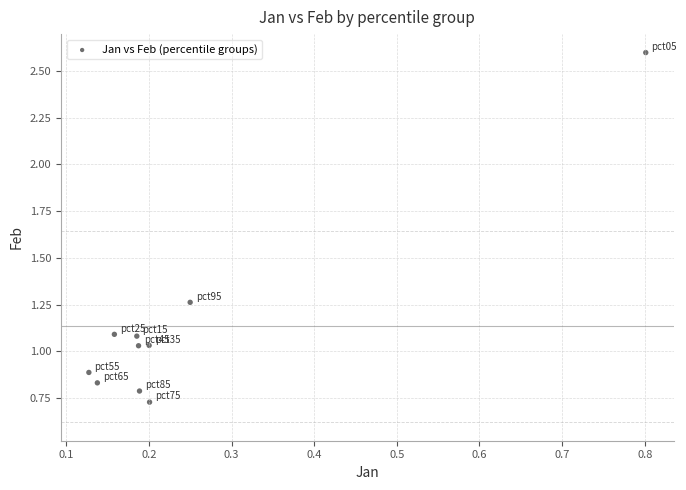

What is the range of Y values (max minus min)?

1.9